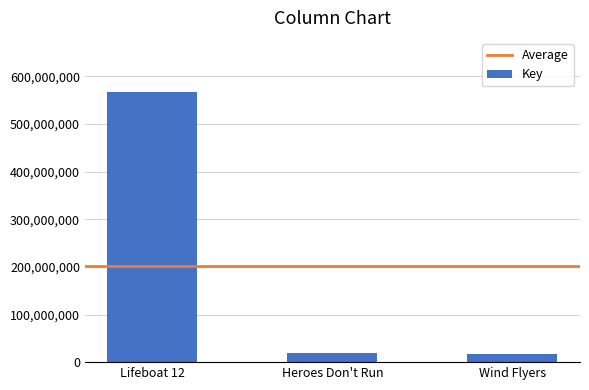

What is the change in value from Lifeboat 12 to Heroes Don't Run?

-548552325